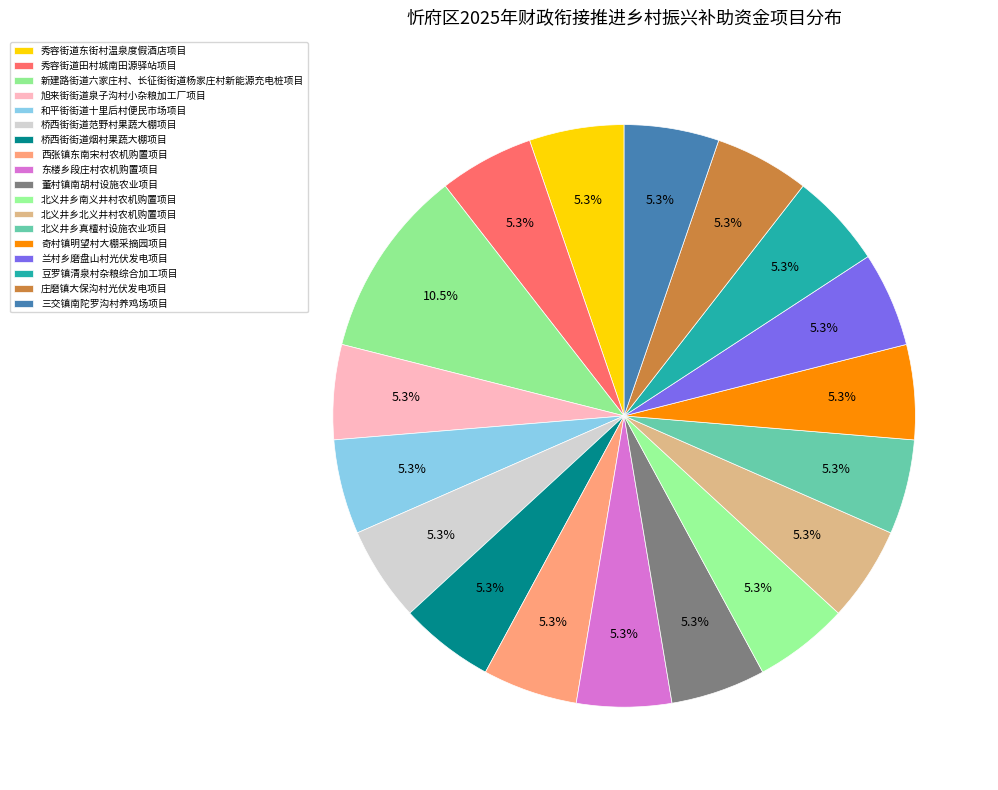

What is the total percentage of 豆罗镇清泉村杂粮综合加工项目 and 旭来街街道泉子沟村小杂粮加工厂项目?

10.5%